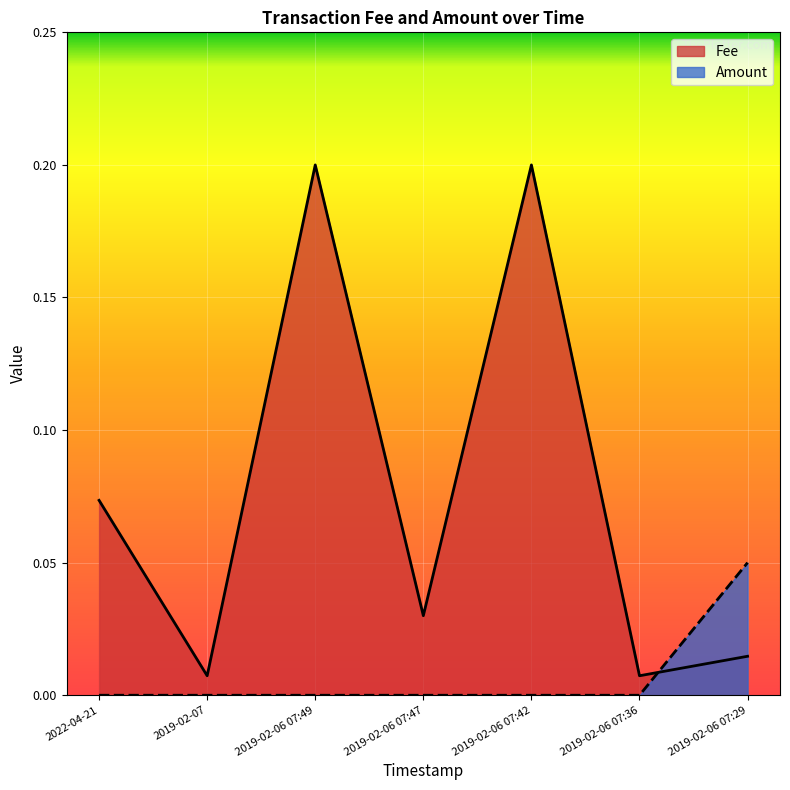

At which category is the sum across all series the highest?

2019-02-06 07:49